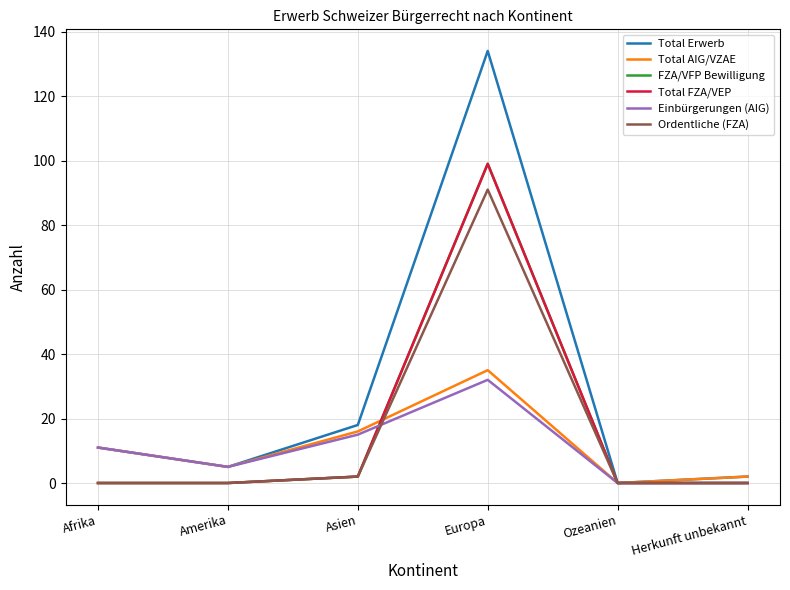

At which label is FZA/VFP Bewilligung closest to 49?

Asien